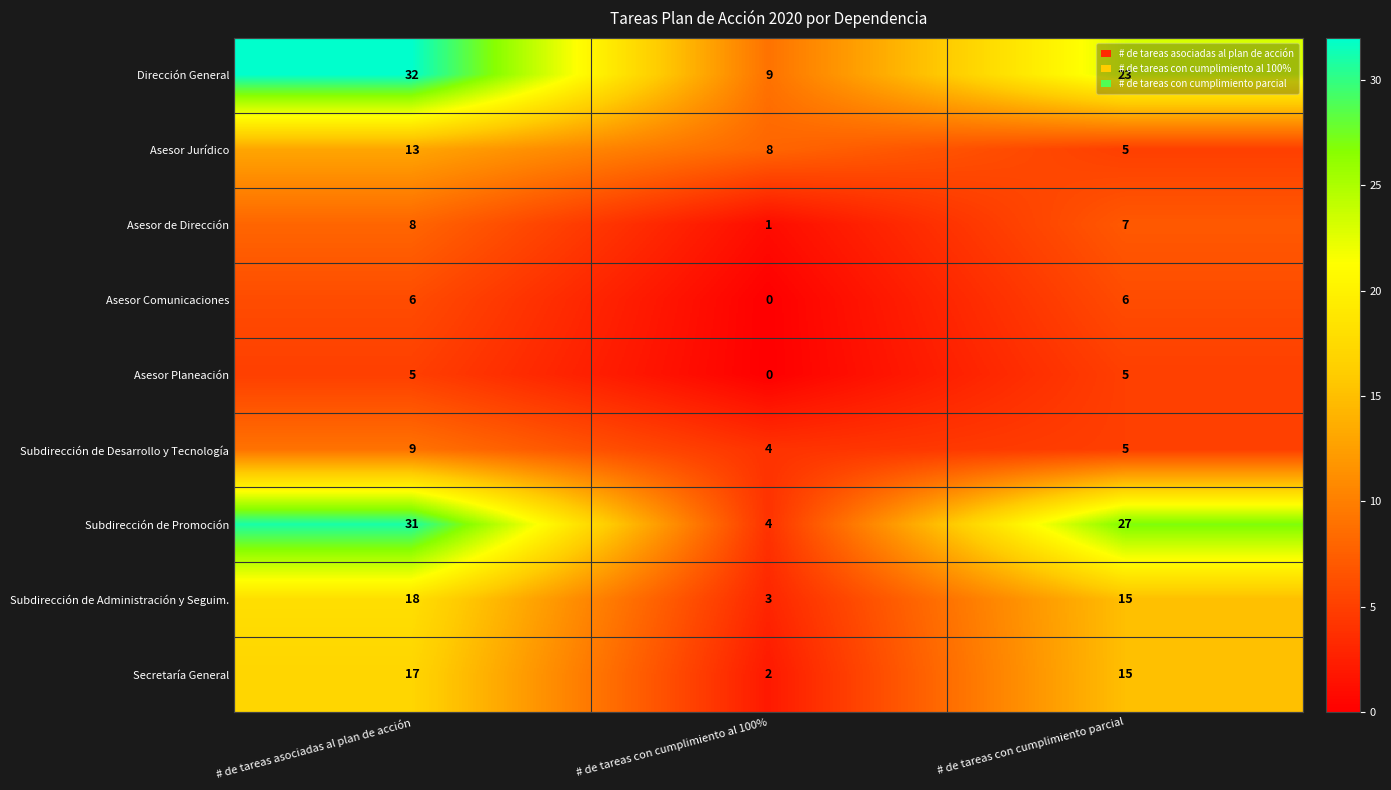

Which category has the lowest value across all series?

# de tareas con cumplimiento al 100%